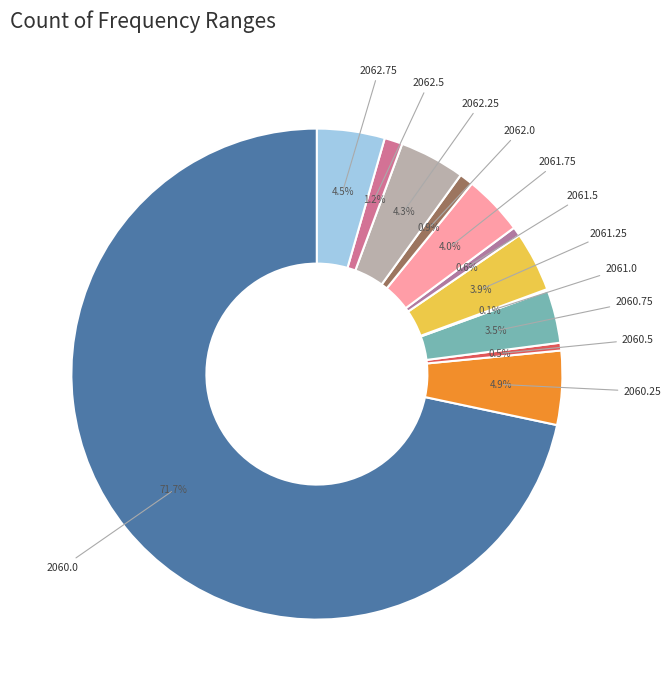

Count the number of slices in the pie.

12